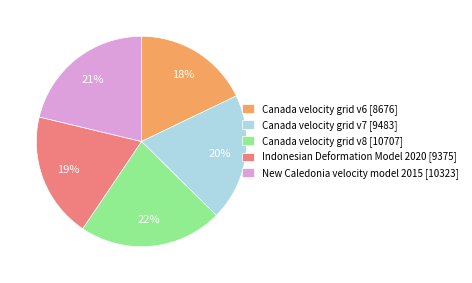

To the nearest percent, what is the difference between the largest and smallest slice percentages?

4%